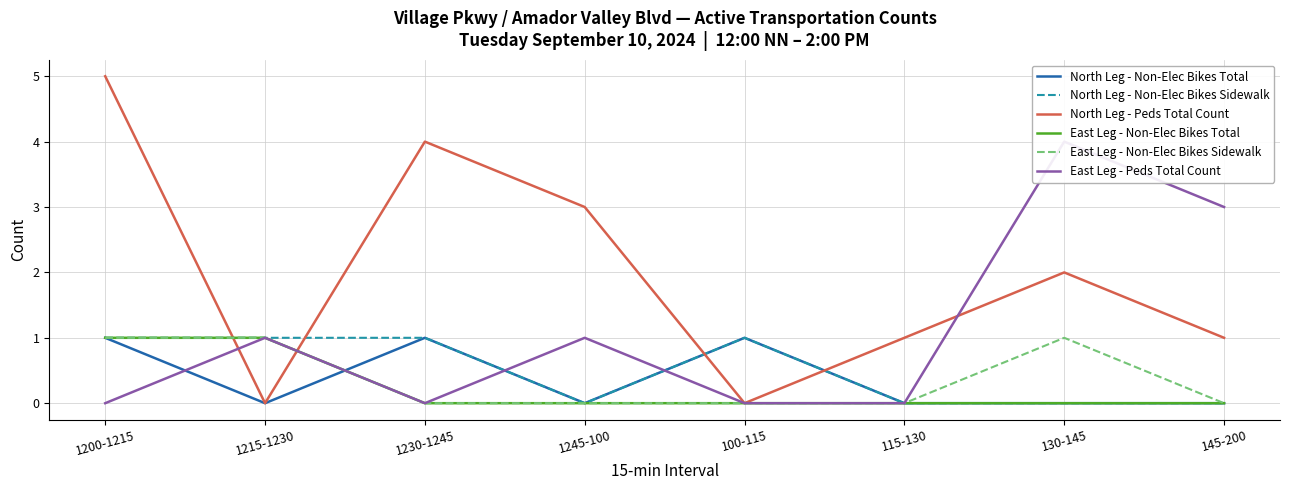

After their last crossing, which series has the higher values: East Leg - Non-Elec Bikes Sidewalk or North Leg - Non-Elec Bikes Total?

North Leg - Non-Elec Bikes Total